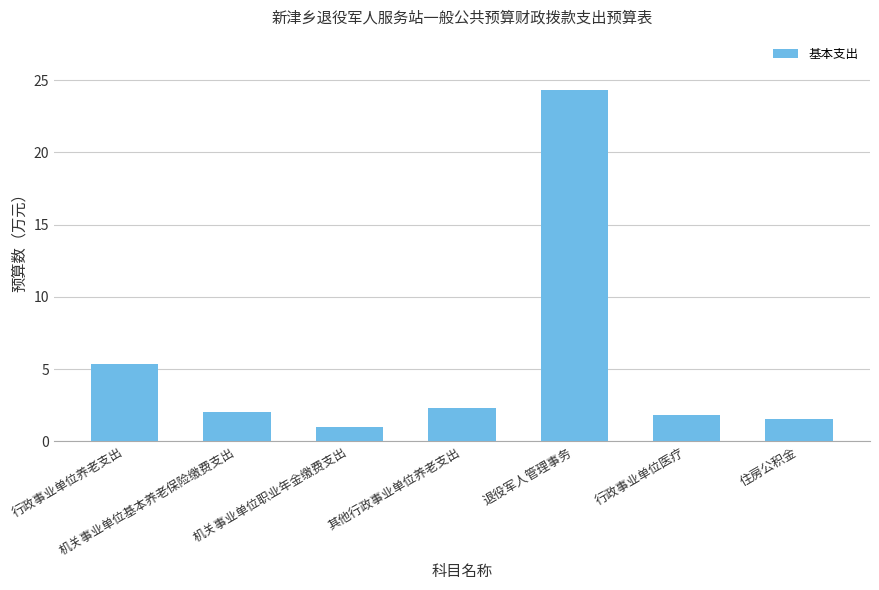

List the labels in order of value, largest first.

退役军人管理事务, 行政事业单位养老支出, 其他行政事业单位养老支出, 机关事业单位基本养老保险缴费支出, 行政事业单位医疗, 住房公积金, 机关事业单位职业年金缴费支出